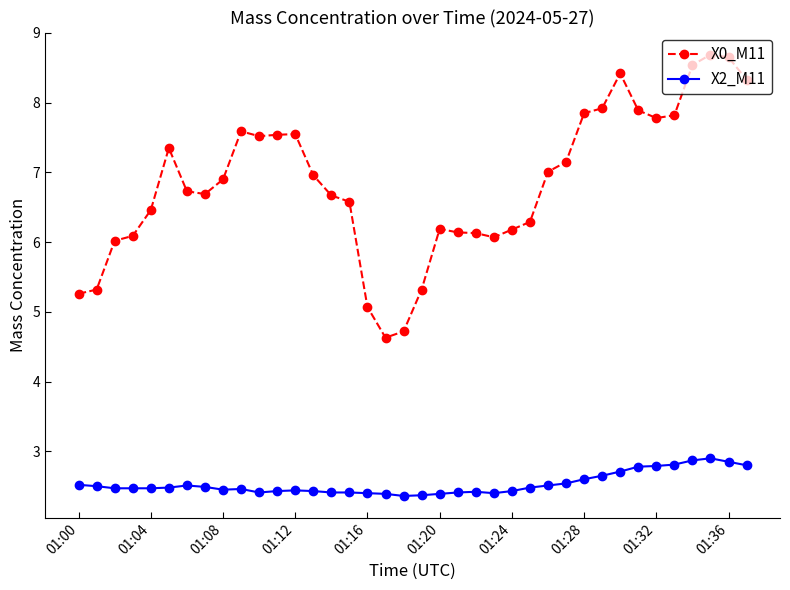

What is the difference between the maximum and minimum values in the X2_M11 series?

0.5